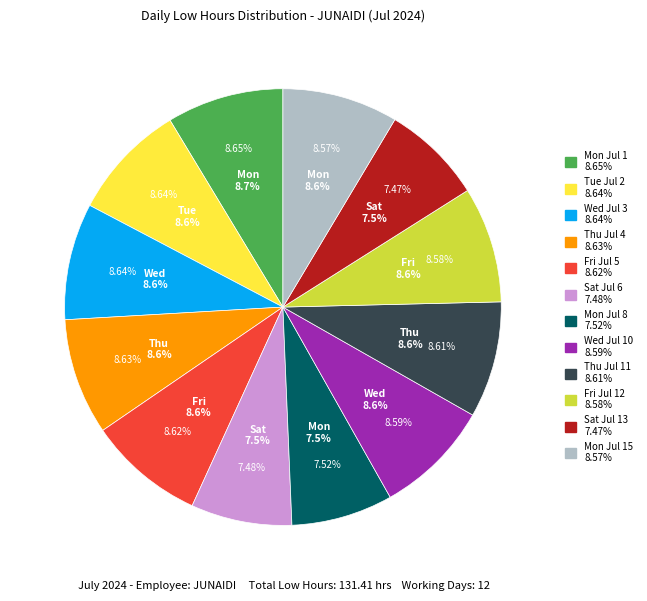

Is there any slice that represents more than half of the pie?

No